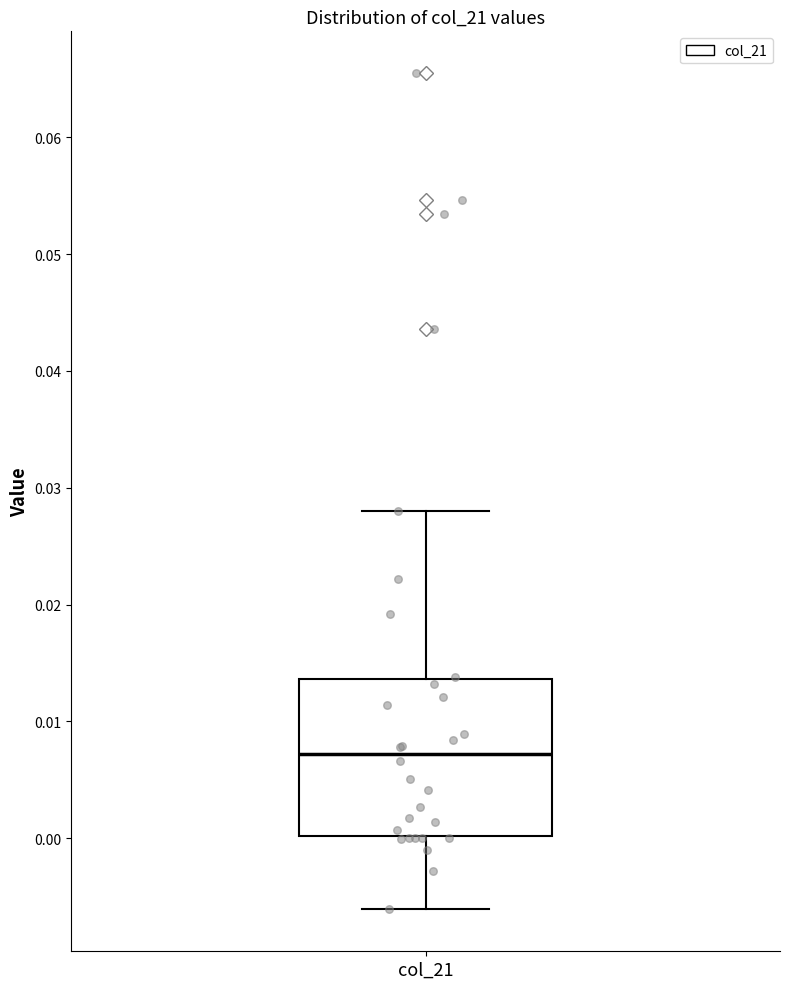

Transcribe this box plot: give where the median line is, the range the box spans, and where the two whiskers end, as read against the y-axis. The values are not printed on the chart, so give them approximately, as read against the axis.

median 0.007, box 0.000 to 0.014, whiskers -0.006 to 0.028